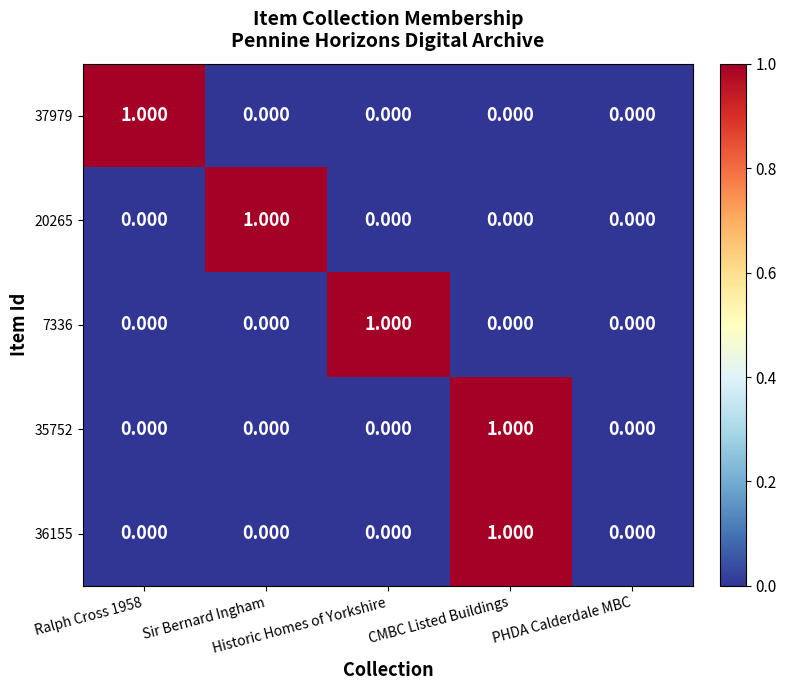

Reading left to right, what are all the values shown in this chart?

37979: Ralph Cross 1958=1	Sir Bernard Ingham=0	Historic Homes of Yorkshire=0	CMBC Listed Buildings=0	PHDA Calderdale MBC=0
20265: Ralph Cross 1958=0	Sir Bernard Ingham=1	Historic Homes of Yorkshire=0	CMBC Listed Buildings=0	PHDA Calderdale MBC=0
7336: Ralph Cross 1958=0	Sir Bernard Ingham=0	Historic Homes of Yorkshire=1	CMBC Listed Buildings=0	PHDA Calderdale MBC=0
35752: Ralph Cross 1958=0	Sir Bernard Ingham=0	Historic Homes of Yorkshire=0	CMBC Listed Buildings=1	PHDA Calderdale MBC=0
36155: Ralph Cross 1958=0	Sir Bernard Ingham=0	Historic Homes of Yorkshire=0	CMBC Listed Buildings=1	PHDA Calderdale MBC=0